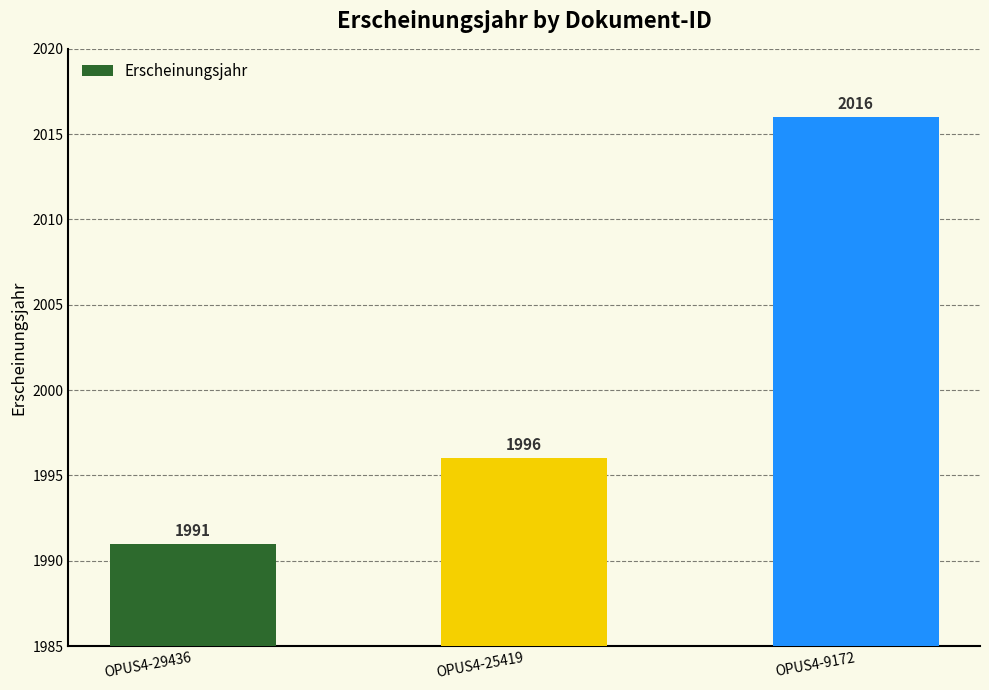

Rank the categories by value from lowest to highest.

OPUS4-29436, OPUS4-25419, OPUS4-9172